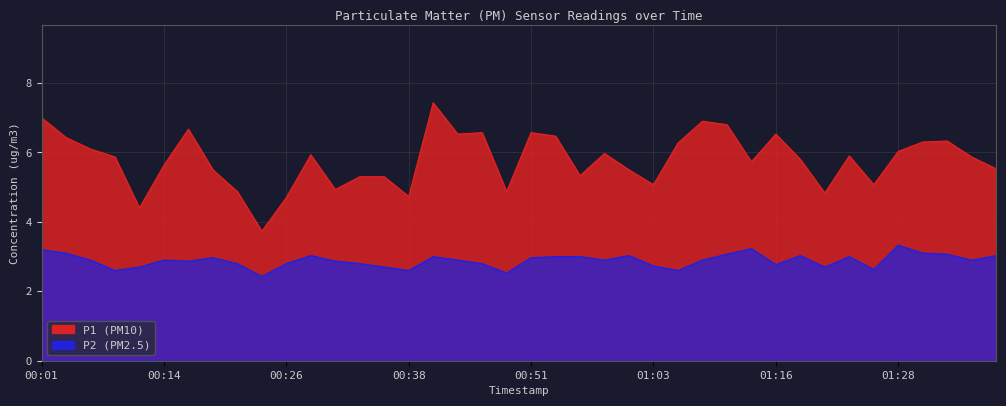

What is the label of the 38th point from the left?

01:33